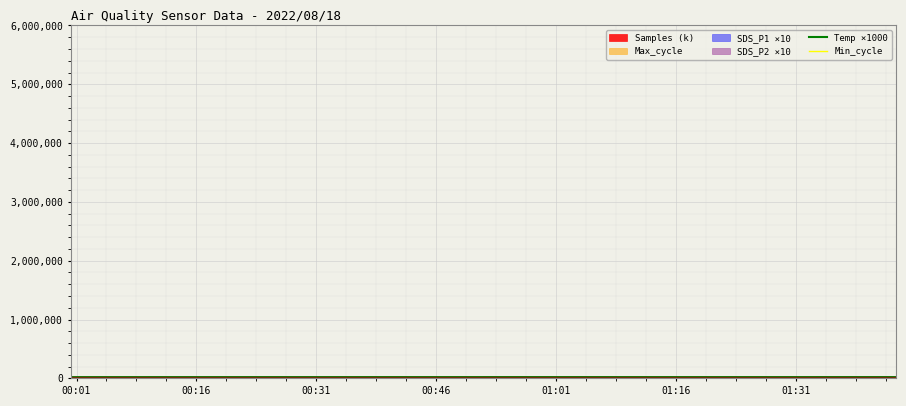

What is the average value of the Min_cycle series?

28